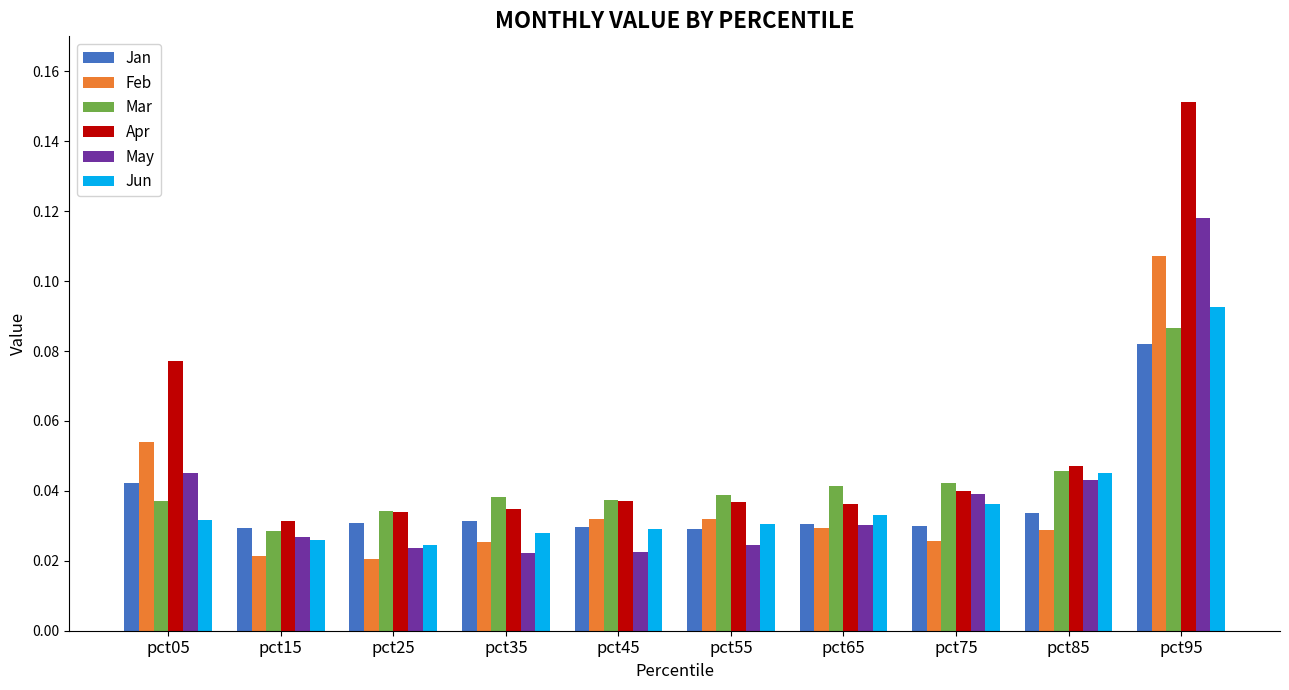

At how many categories does at least one series exceed 0?

10